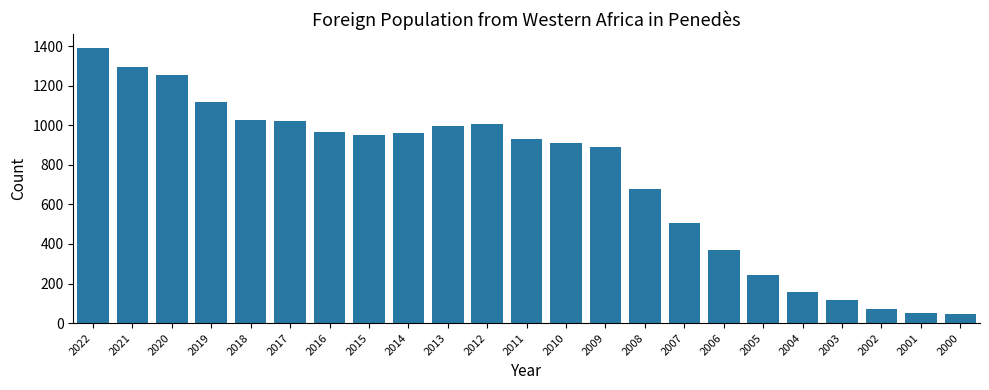

The value at 2007 is 860. True or false?

False